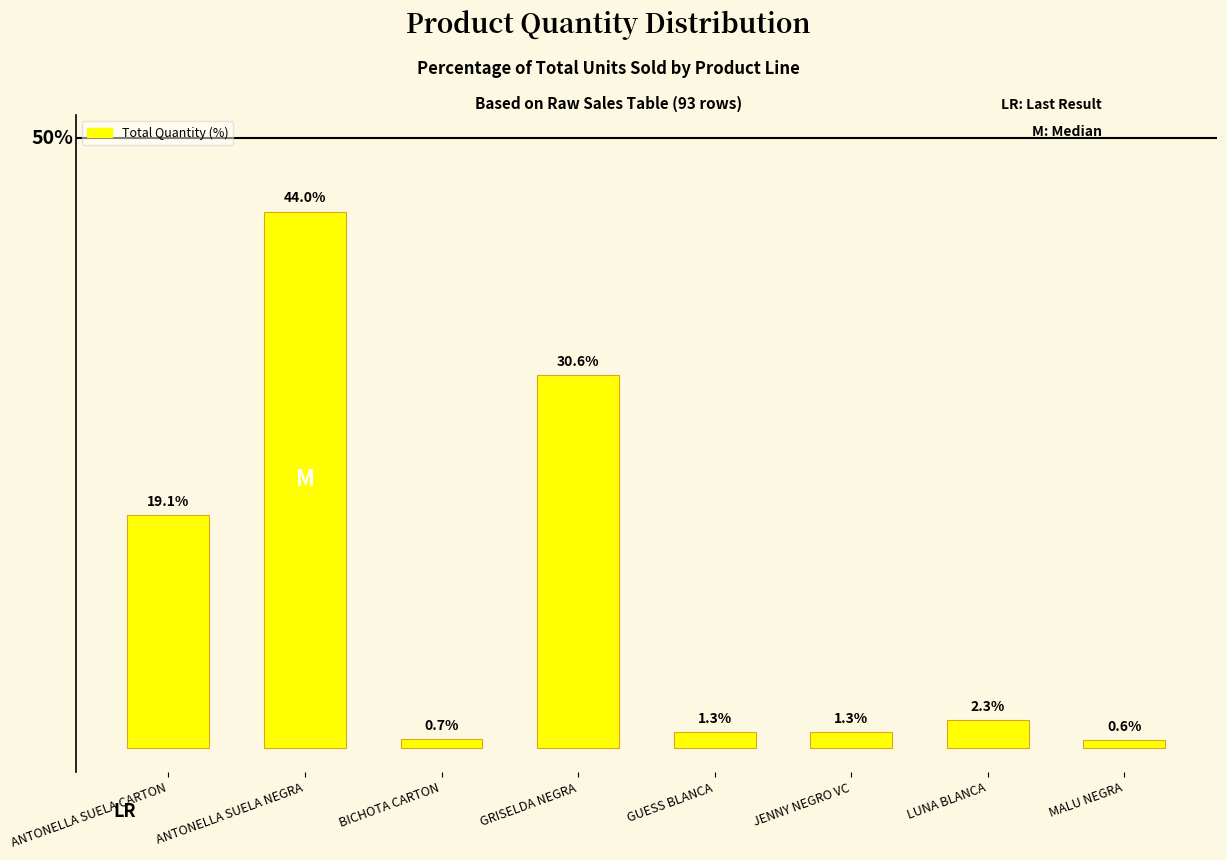

Which has a higher value, GRISELDA NEGRA or GUESS BLANCA?

GRISELDA NEGRA